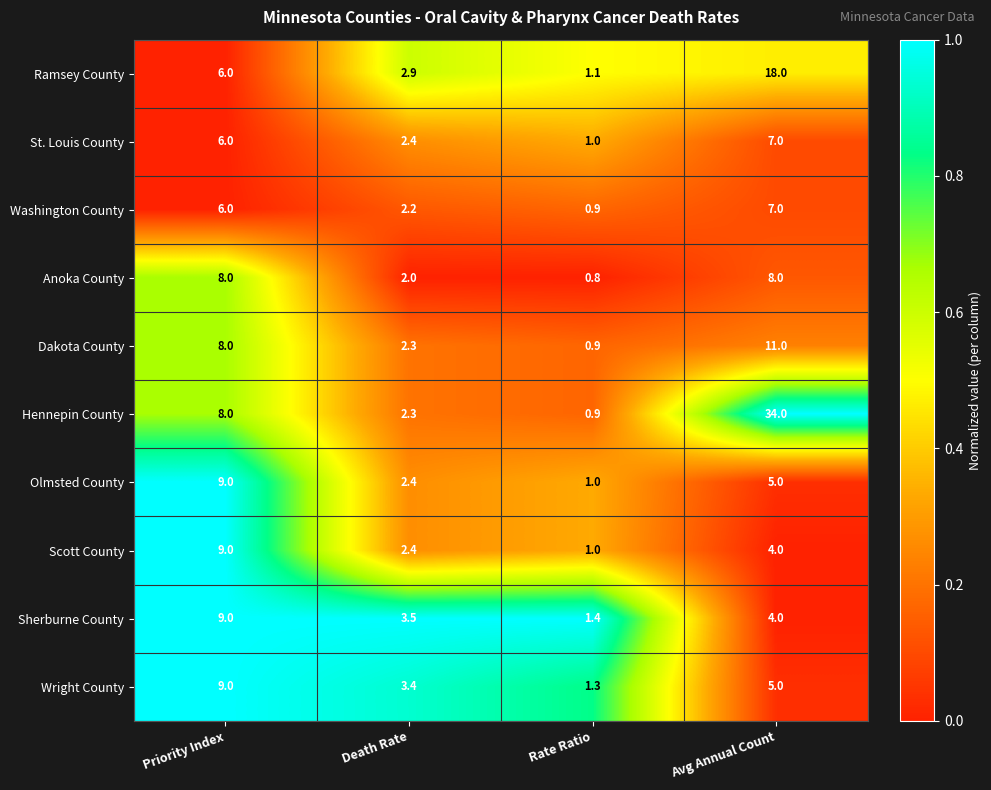

What is the difference between the highest and lowest values at Rate Ratio?

0.6